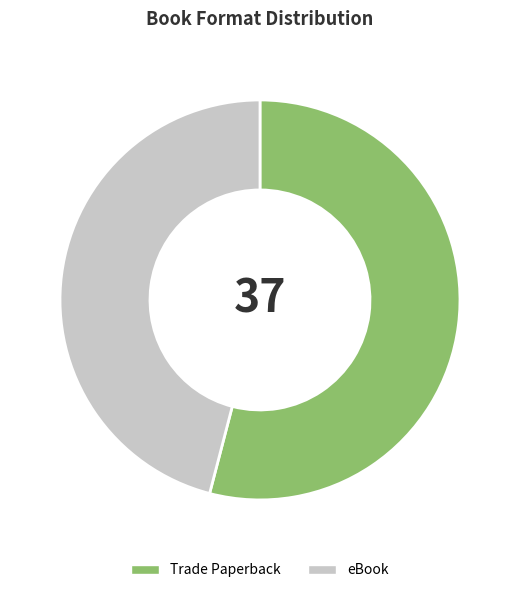

The Trade Paperback slice represents 54% of the pie. True or false?

True